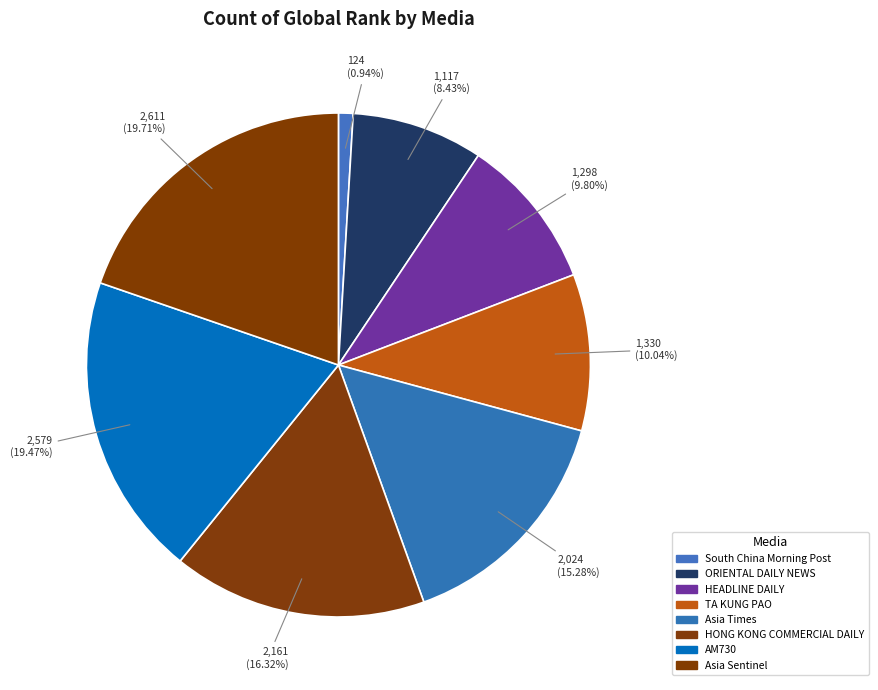

How much of the chart is everything except AM730?

80.5%